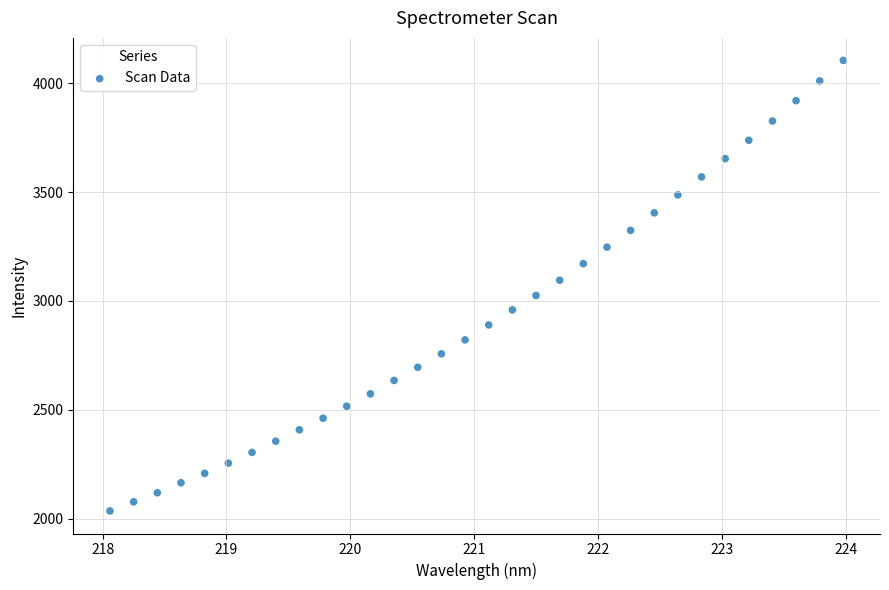

What is the range of Y values (max minus min)?

2070.9